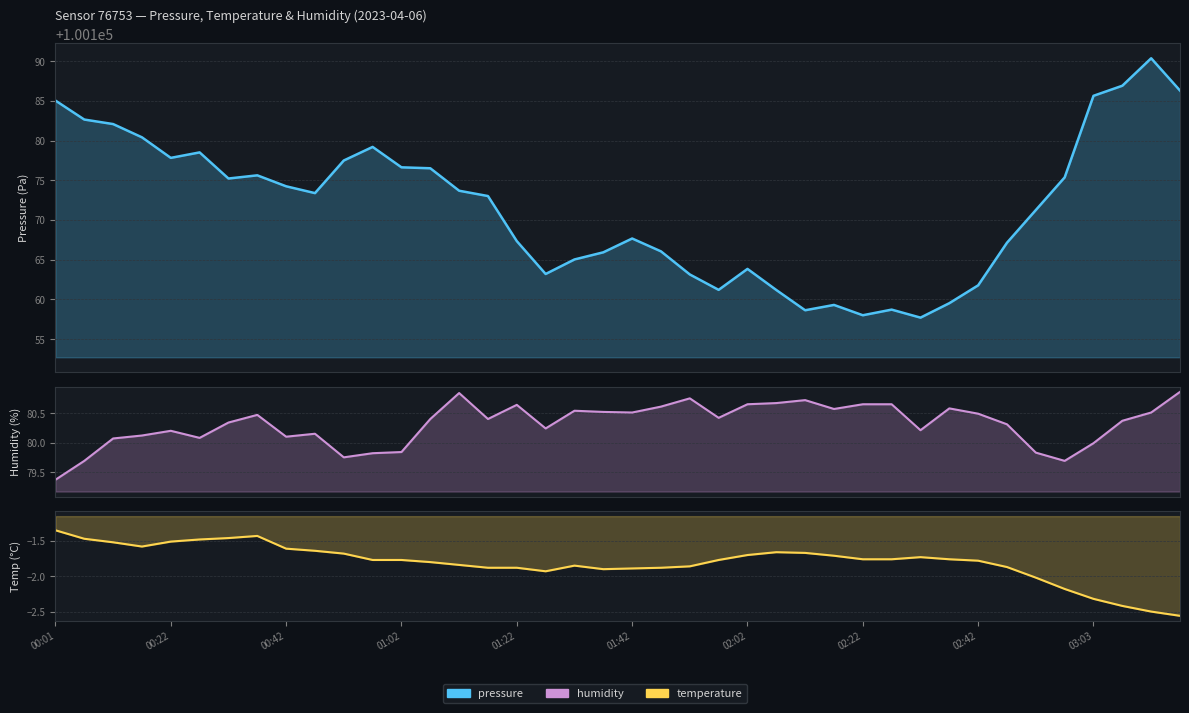

Rank the series by their maximum value, from lowest to highest.

temperature, humidity, pressure